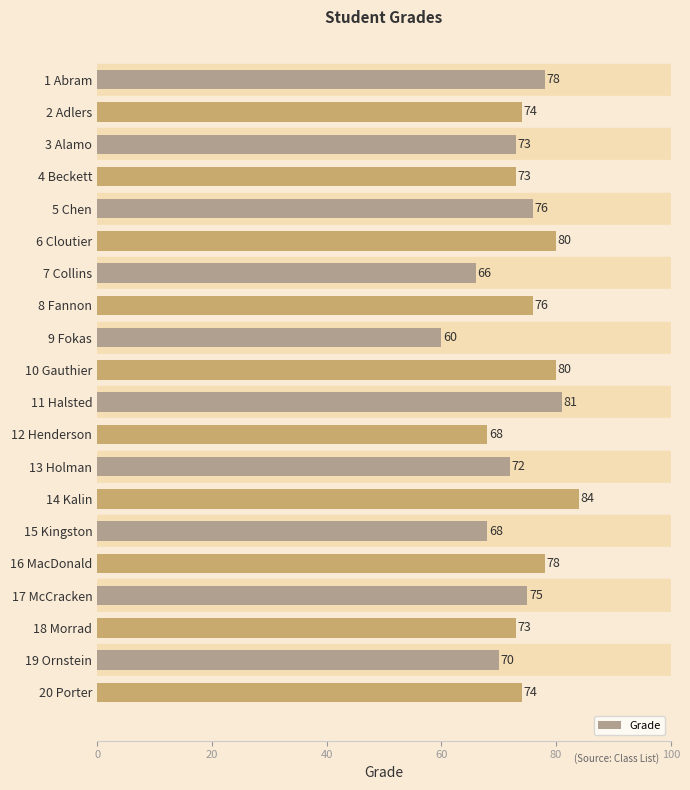

Reading top to bottom, transcribe all the data shown in this chart.

1 Abram=78	2 Adlers=74	3 Alamo=73	4 Beckett=73	5 Chen=76	6 Cloutier=80	7 Collins=66	8 Fannon=76	9 Fokas=60	10 Gauthier=80	11 Halsted=81	12 Henderson=68	13 Holman=72	14 Kalin=84	15 Kingston=68	16 MacDonald=78	17 McCracken=75	18 Morrad=73	19 Ornstein=70	20 Porter=74